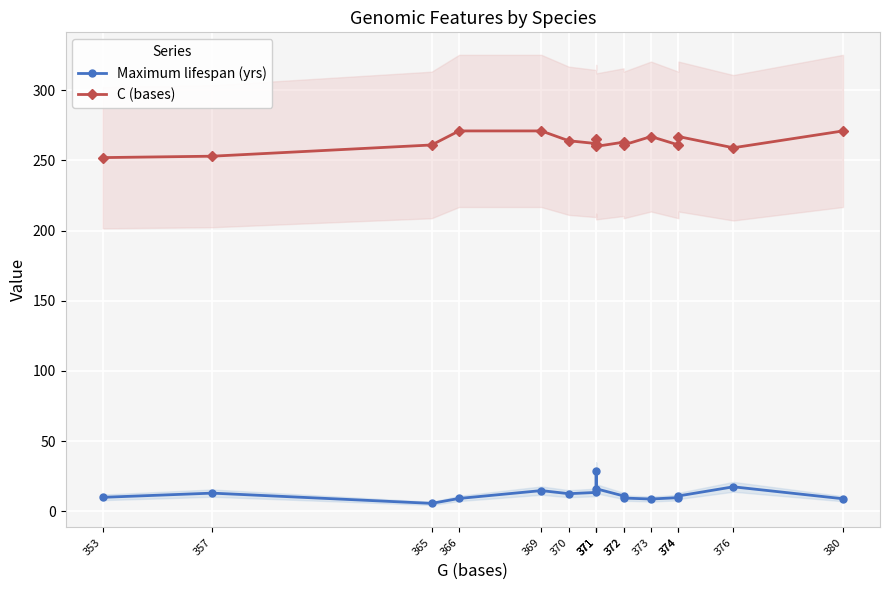

True or false: Maximum lifespan (yrs) and C (bases) cross at least once.

False